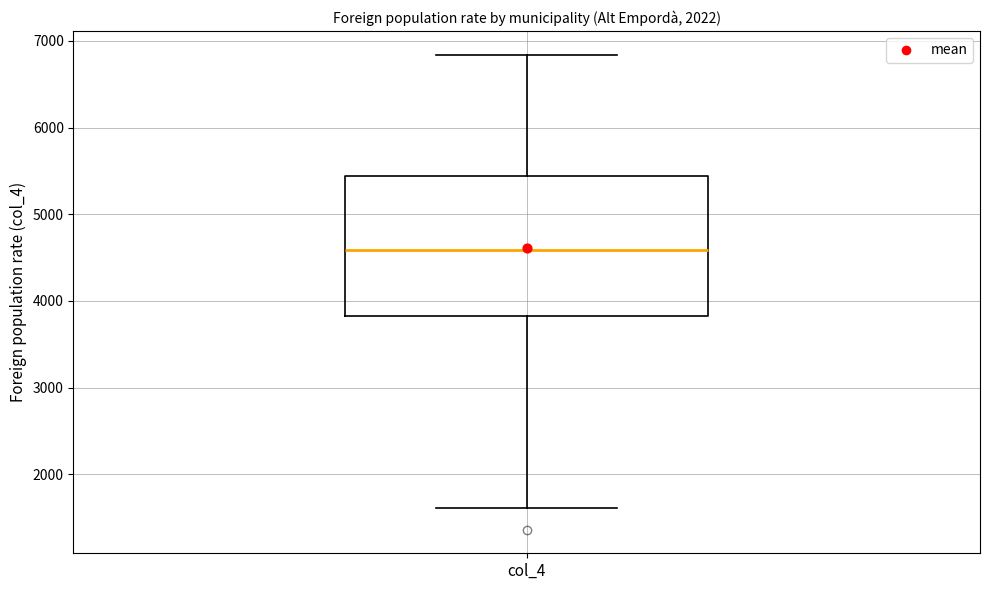

Where is the upper edge of the box for col_4 on the y-axis? The values are not printed on the chart, so give them approximately, as read against the axis.

5400